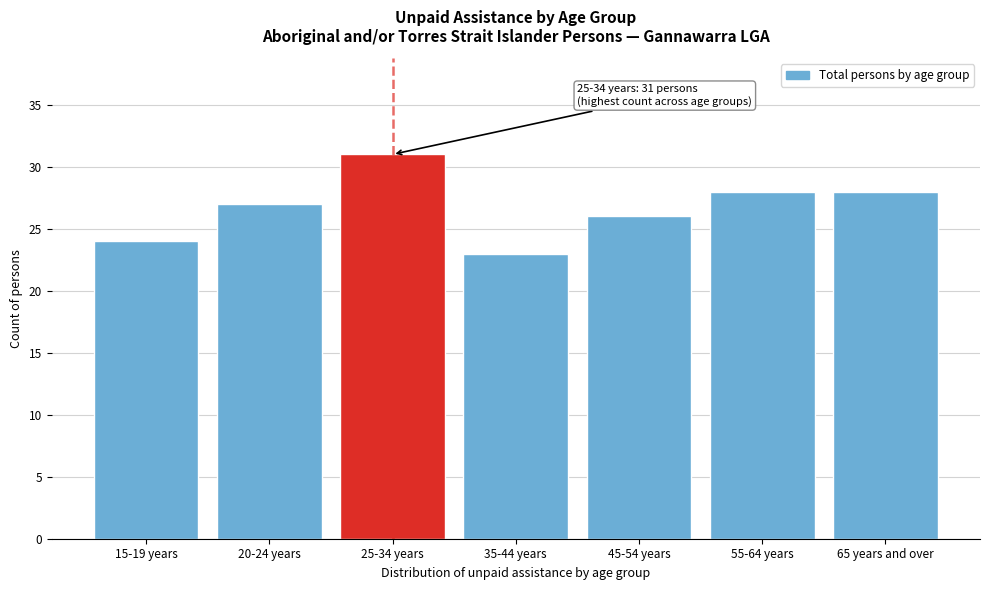

Reading right to left, transcribe all the data shown in this chart.

28	28	26	23	31	27	24